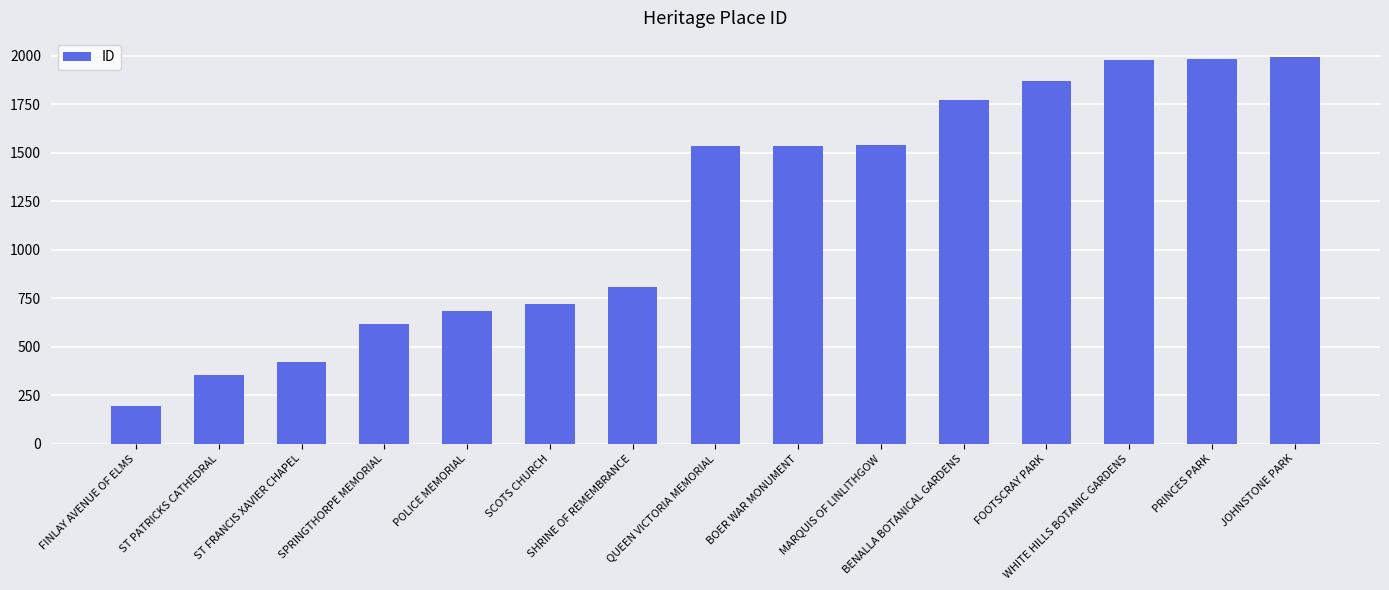

How many bars are there in total?

15